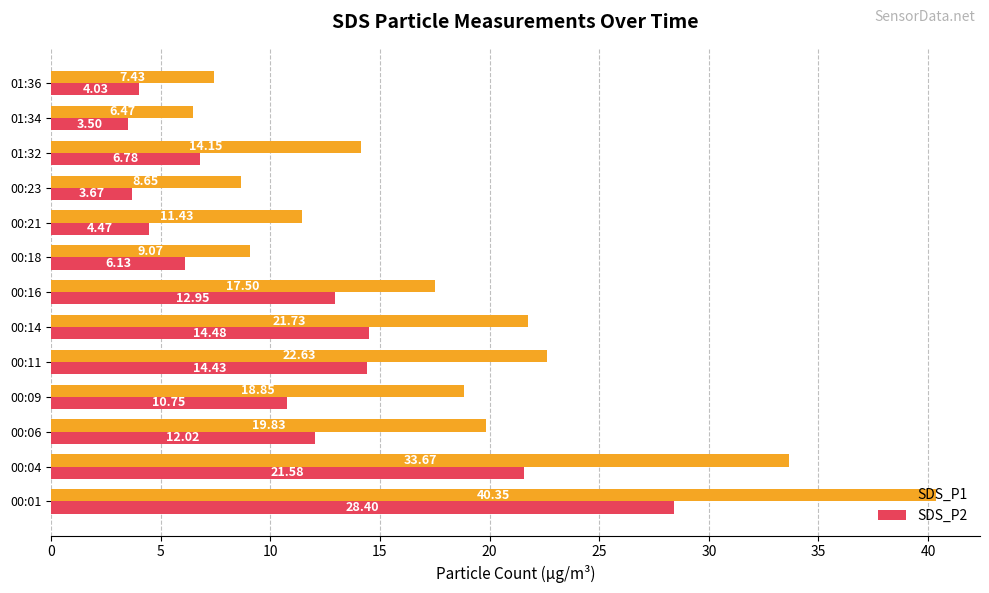

Which category has the lowest value in the SDS_P1 series?

01:34